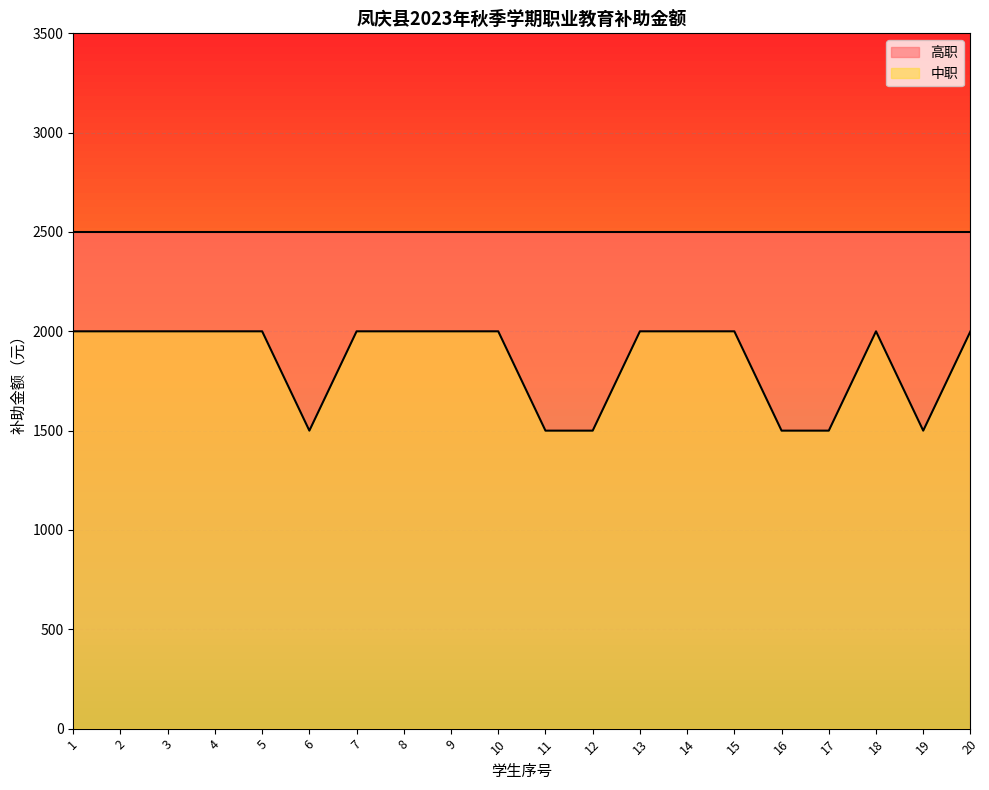

What is the difference between the maximum and second lowest values?

500